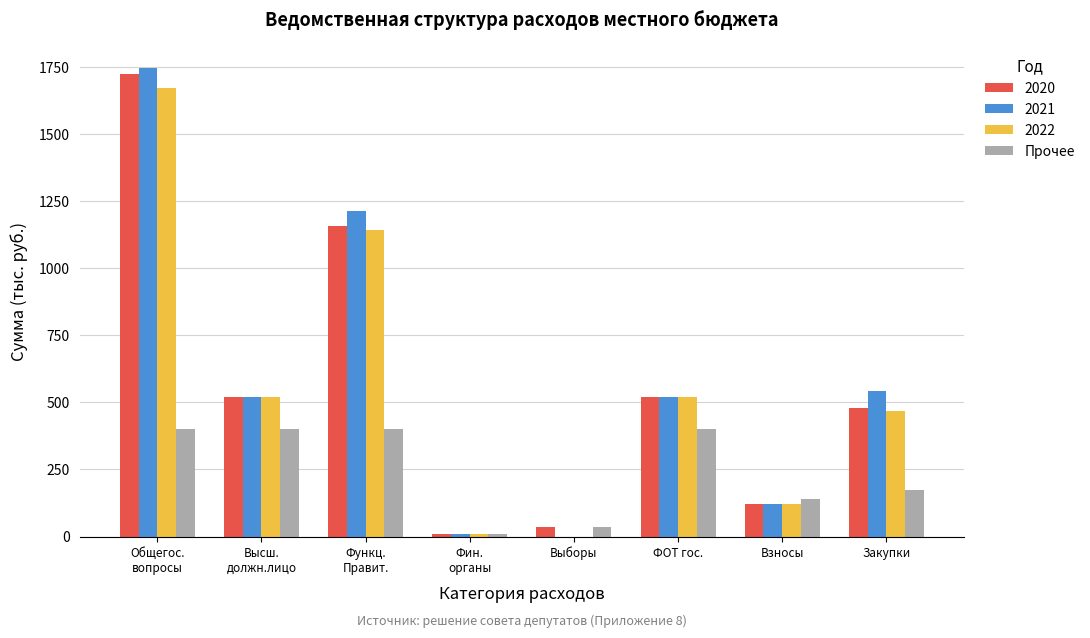

The value of 2021 at Взносы is 42.2. True or false?

False